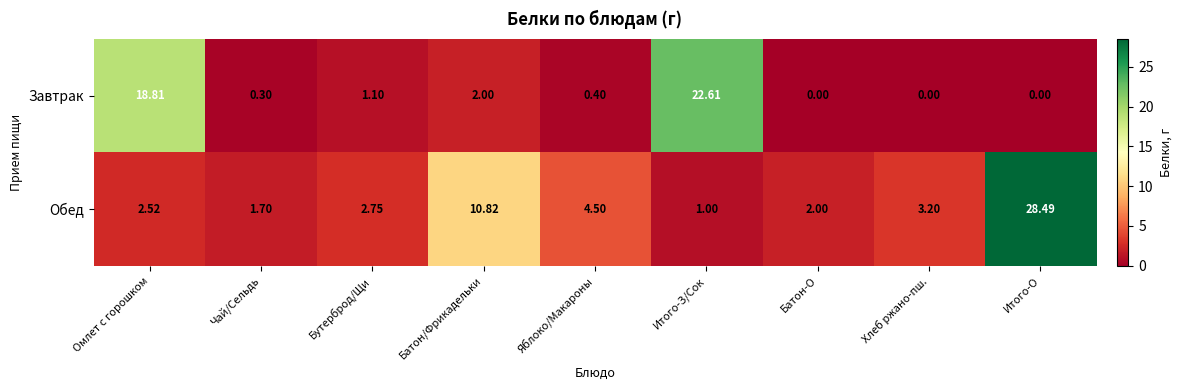

Rank the series by their maximum value, from lowest to highest.

Завтрак, Обед